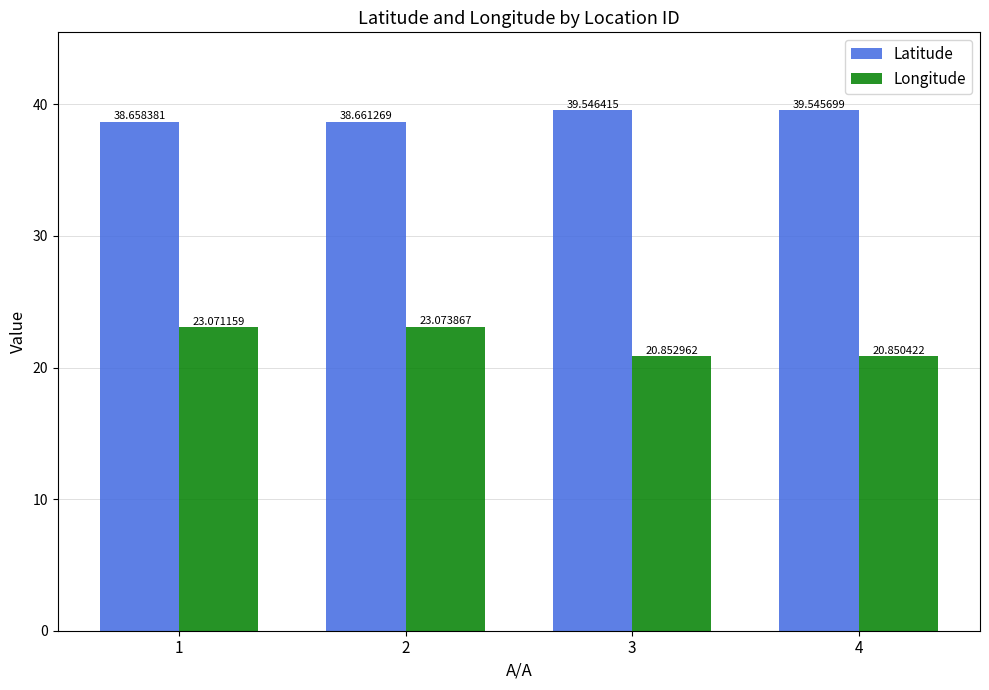

The Longitude series shows 31.4 at 1. True or false?

False